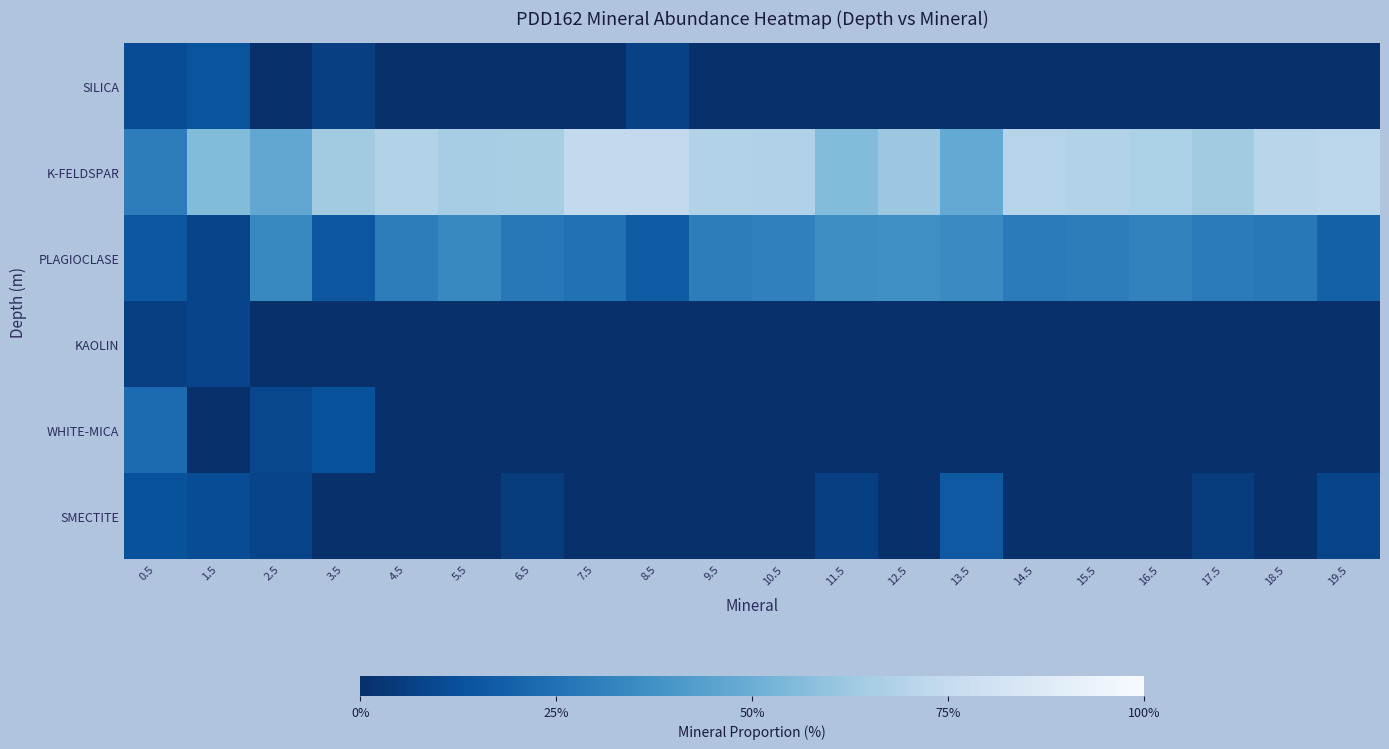

Reading left to right, what are all the values shown in this chart?

SILICA: 0.5=11	1.5=14	2.5=0	3.5=6	4.5=0	5.5=0	6.5=0	7.5=0	8.5=7	9.5=0	10.5=0	11.5=0	12.5=0	13.5=0	14.5=0	15.5=0	16.5=0	17.5=0	18.5=0	19.5=0
K-FELDSPAR: 0.5=30	1.5=56	2.5=47	3.5=64	4.5=69	5.5=65	6.5=66	7.5=74	8.5=74	9.5=69	10.5=68	11.5=56	12.5=62	13.5=48	14.5=70	15.5=69	16.5=67	17.5=64	18.5=71	19.5=72
PLAGIOCLASE: 0.5=15	1.5=8	2.5=34	3.5=15	4.5=30	5.5=34	6.5=28	7.5=25	8.5=17	9.5=30	10.5=31	11.5=36	12.5=37	13.5=35	14.5=29	15.5=30	16.5=32	17.5=29	18.5=28	19.5=19
KAOLIN: 0.5=6	1.5=8	2.5=0	3.5=0	4.5=0	5.5=0	6.5=0	7.5=0	8.5=0	9.5=0	10.5=0	11.5=0	12.5=0	13.5=0	14.5=0	15.5=0	16.5=0	17.5=0	18.5=0	19.5=0
WHITE-MICA: 0.5=23	1.5=0	2.5=9	3.5=13	4.5=0	5.5=0	6.5=0	7.5=0	8.5=0	9.5=0	10.5=0	11.5=0	12.5=0	13.5=0	14.5=0	15.5=0	16.5=0	17.5=0	18.5=0	19.5=0
SMECTITE: 0.5=13	1.5=11	2.5=8	3.5=0	4.5=0	5.5=0	6.5=5	7.5=0	8.5=0	9.5=0	10.5=0	11.5=6	12.5=0	13.5=16	14.5=0	15.5=0	16.5=0	17.5=5	18.5=0	19.5=8